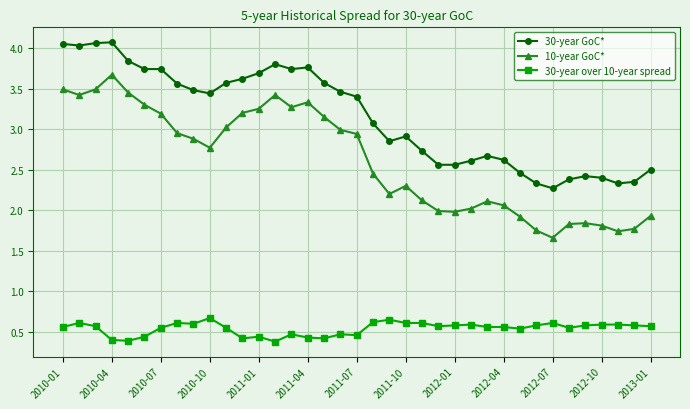

Which series has the widest spread of values?

10-year GoC*